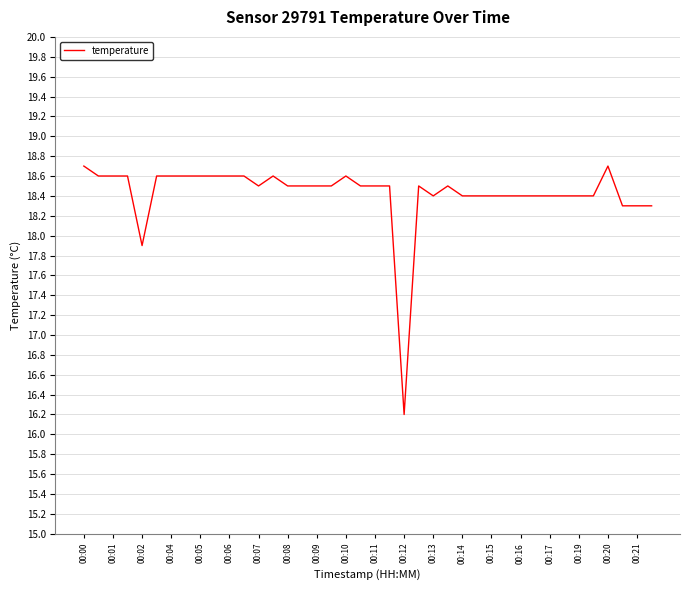

What is the maximum value shown in the chart?

18.7